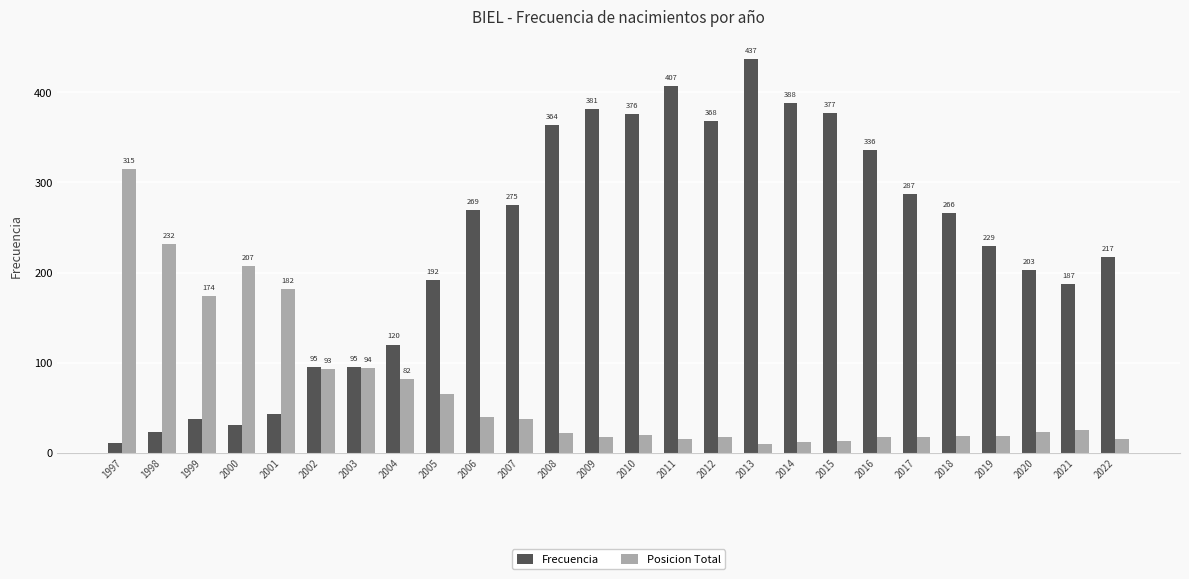

Does the chart contain any negative values?

No